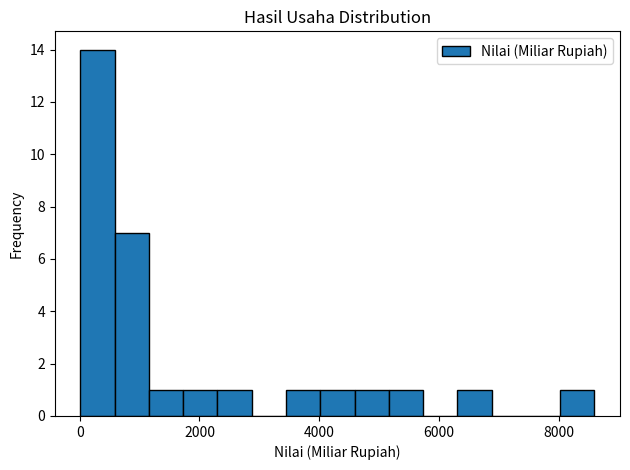

Read against the x-axis, roughly where is the centre of the tallest bar?

200